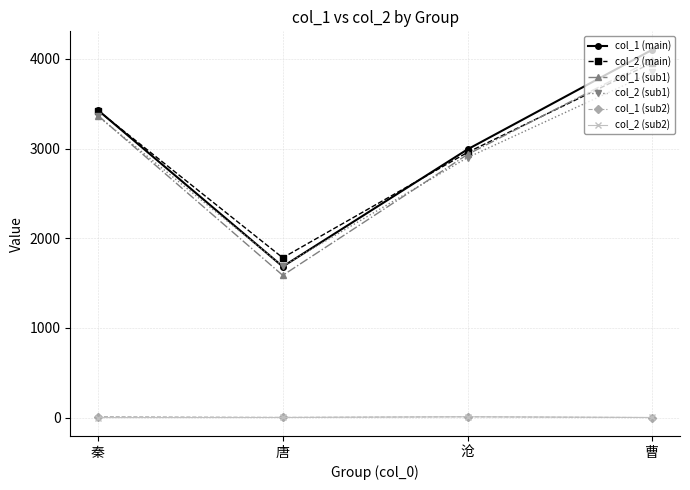

True or false: col_1 (main) and col_2 (sub2) cross at least once.

False